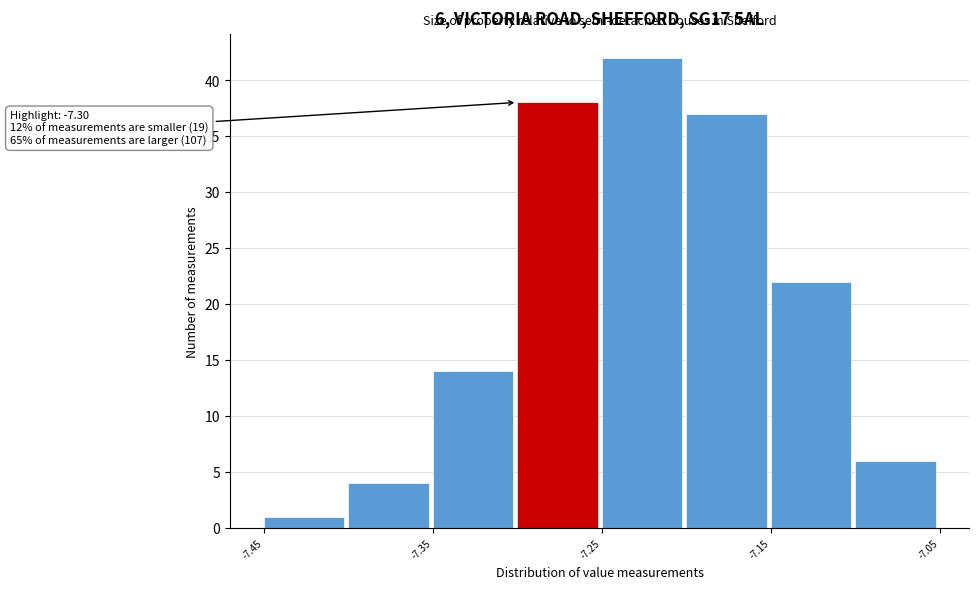

Over which range of the x-axis is the bar tallest?

-7.25 to -7.20